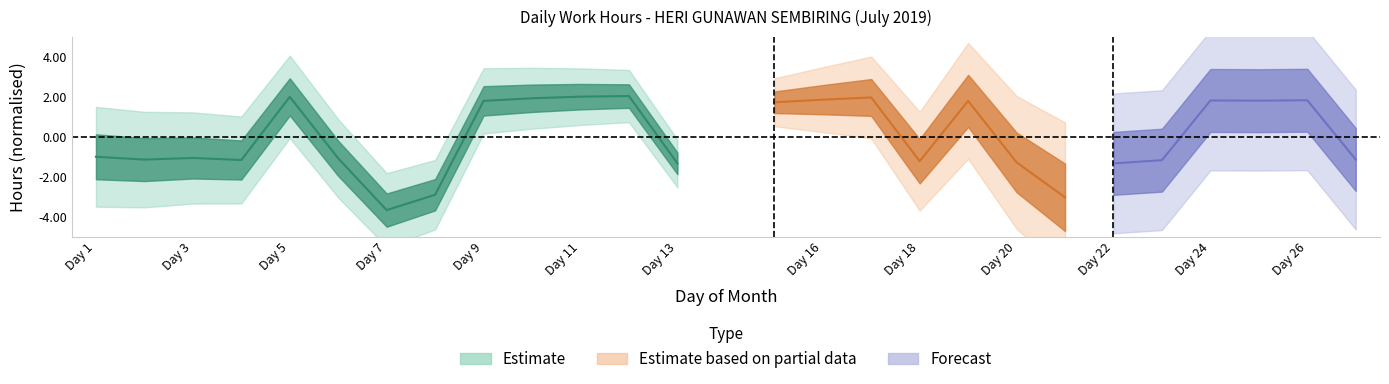

Is this an area chart (filled region under the line)?

No